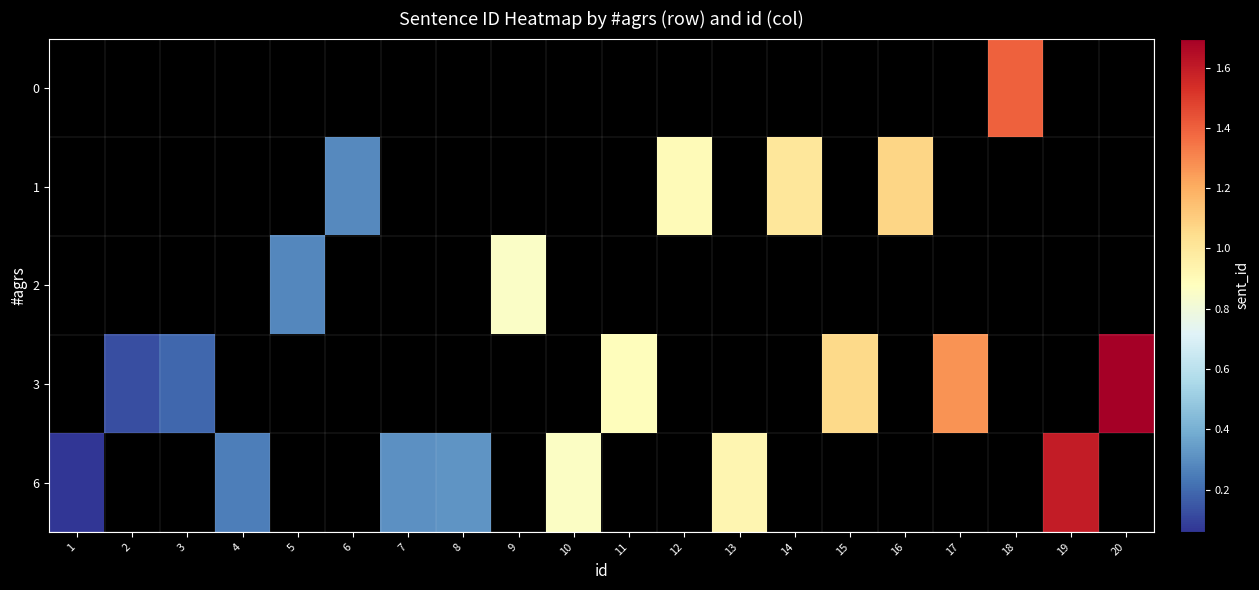

Rank the series at 14 from highest to lowest value.

0, 1, 2, 3, 6